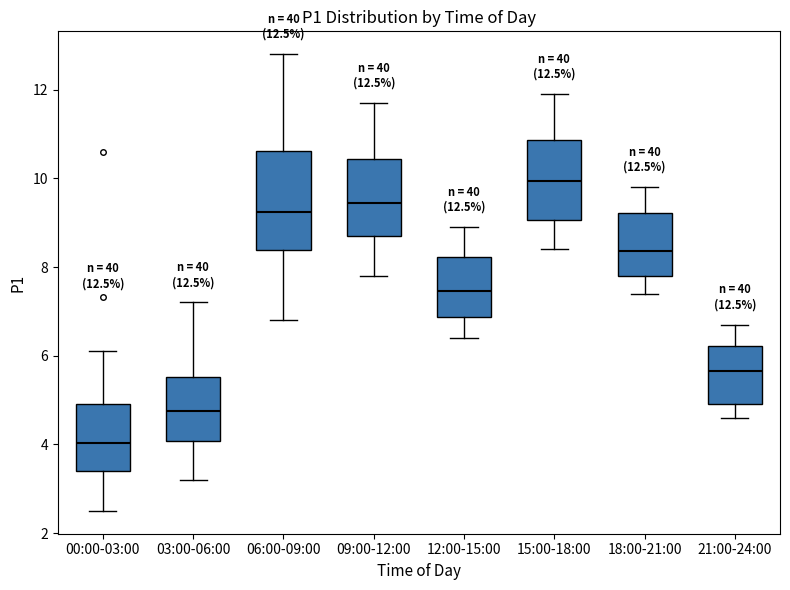

Comparing the boxes themselves (not the whiskers), which one is the tallest?

06:00-09:00